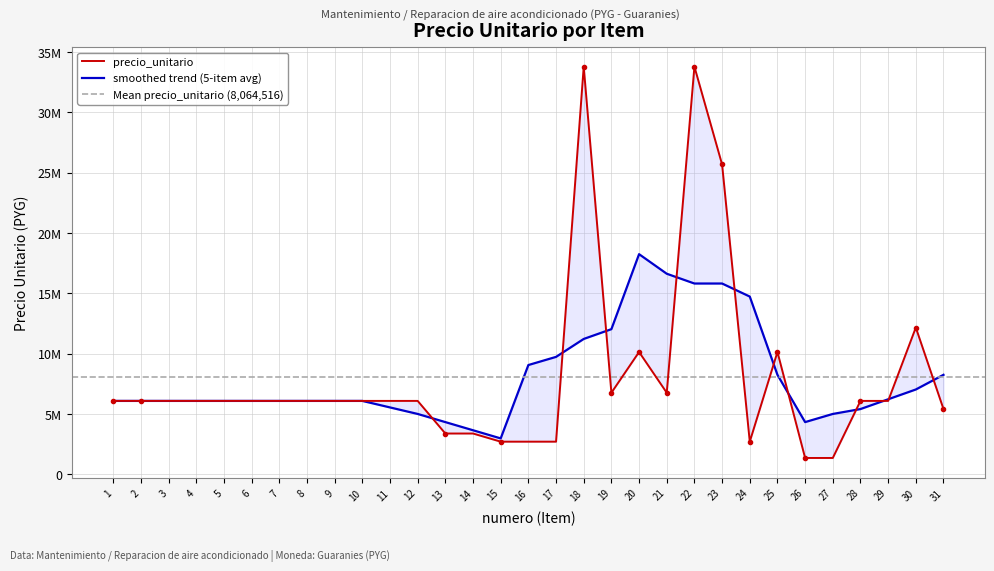

At which label does precio_unitario reach its peak?

18